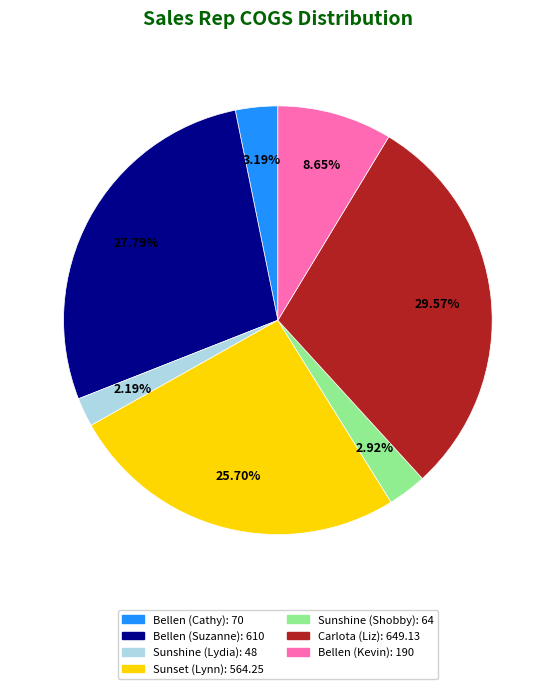

Approximately how many times larger is the value at Sunset (Lynn) compared to Bellen (Suzanne)?

0.9